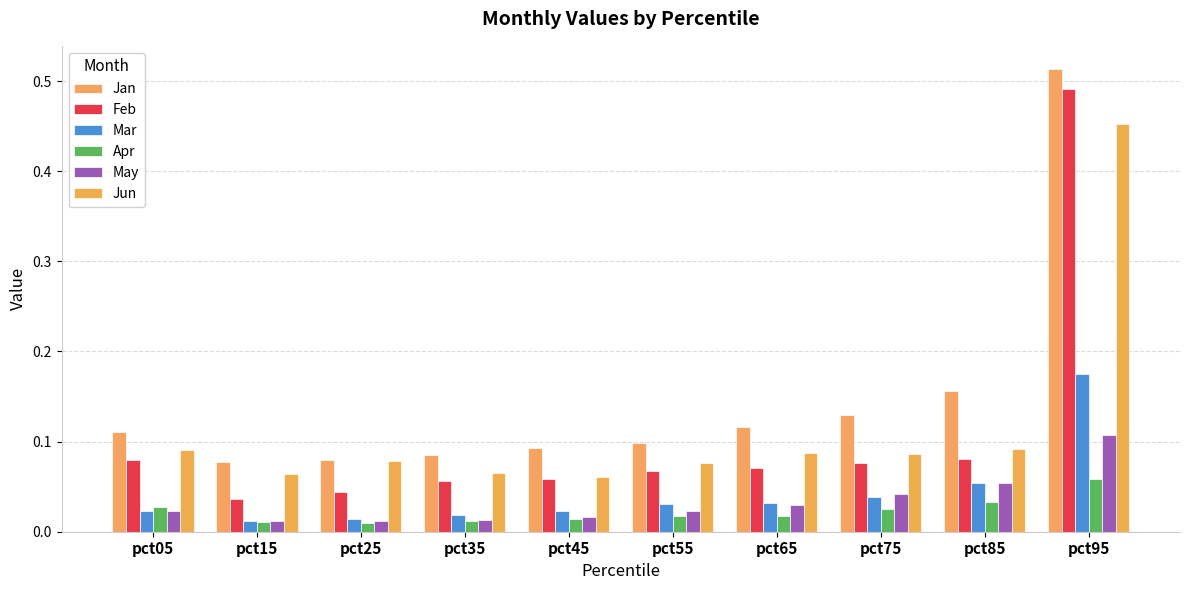

What is the difference between the maximum and minimum values in the Jun series?

0.4